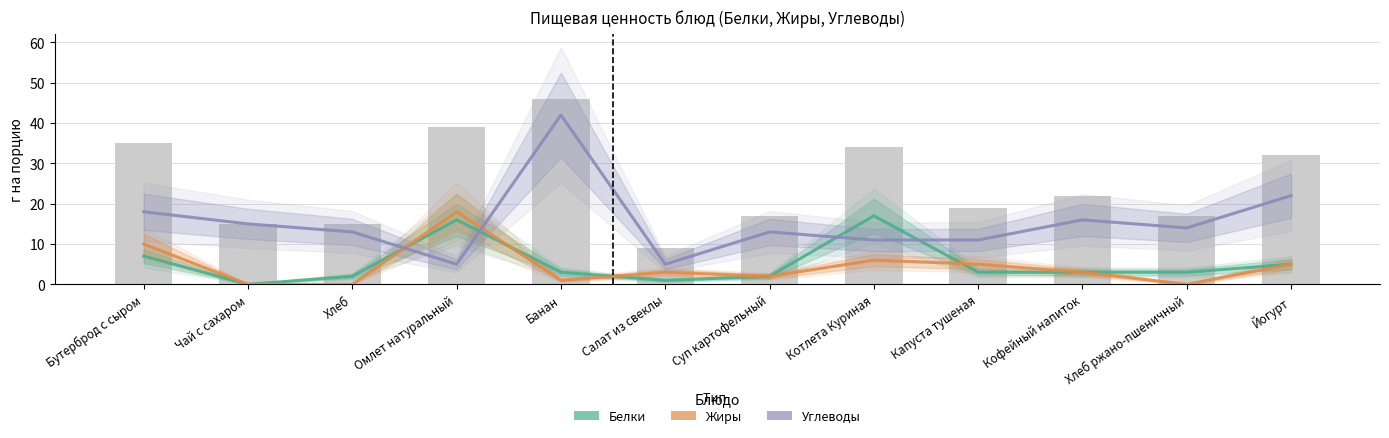

At how many categories does at least one series exceed 30?

1